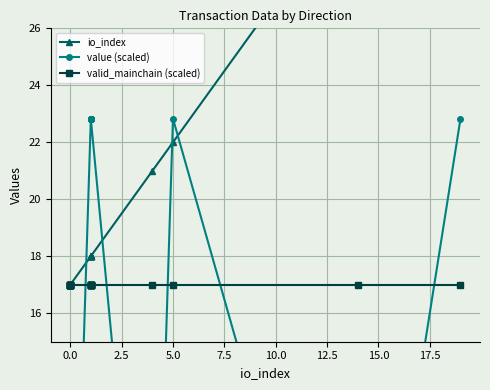

Count the number of categories in the chart.

24